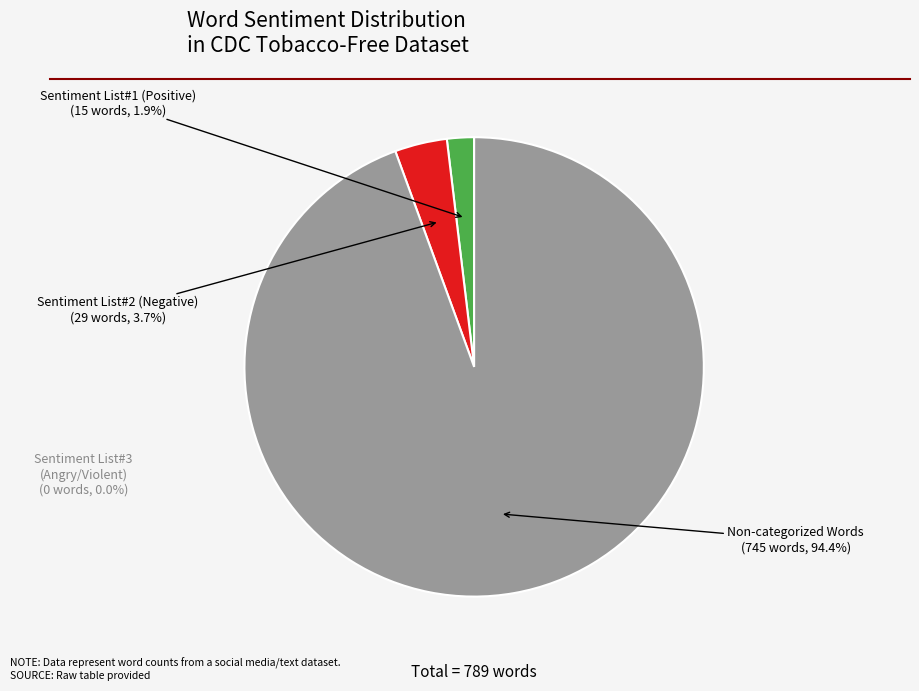

Does any single category account for the majority?

Yes